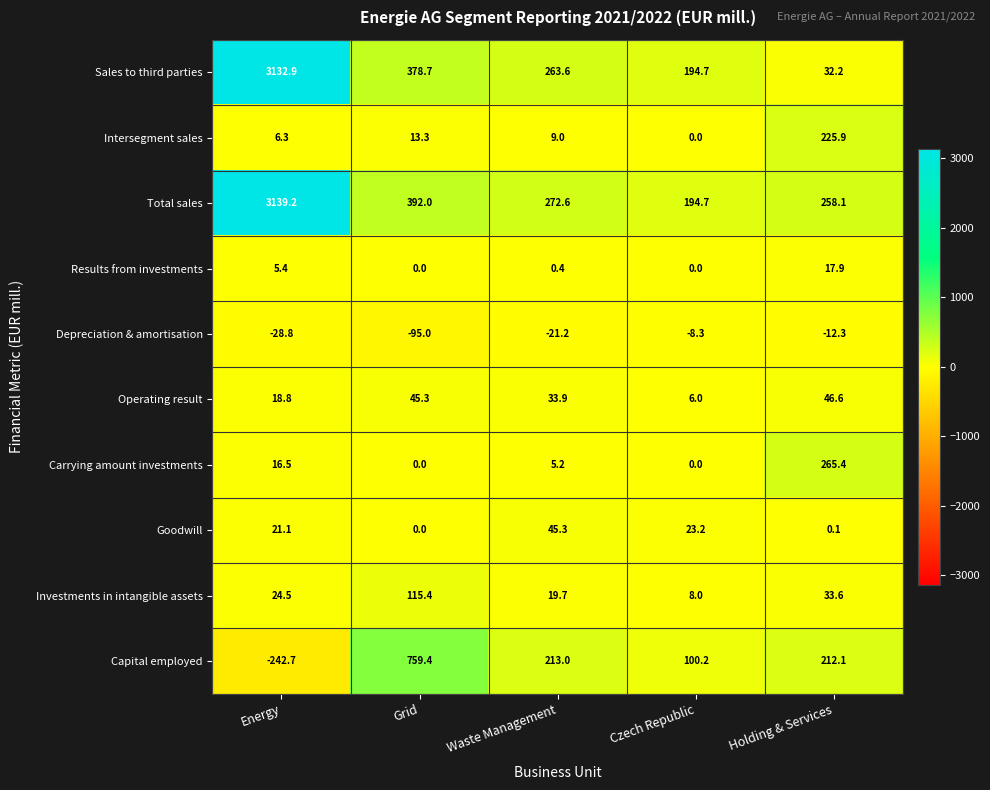

What is the total value across all series at Energy?

6093.2